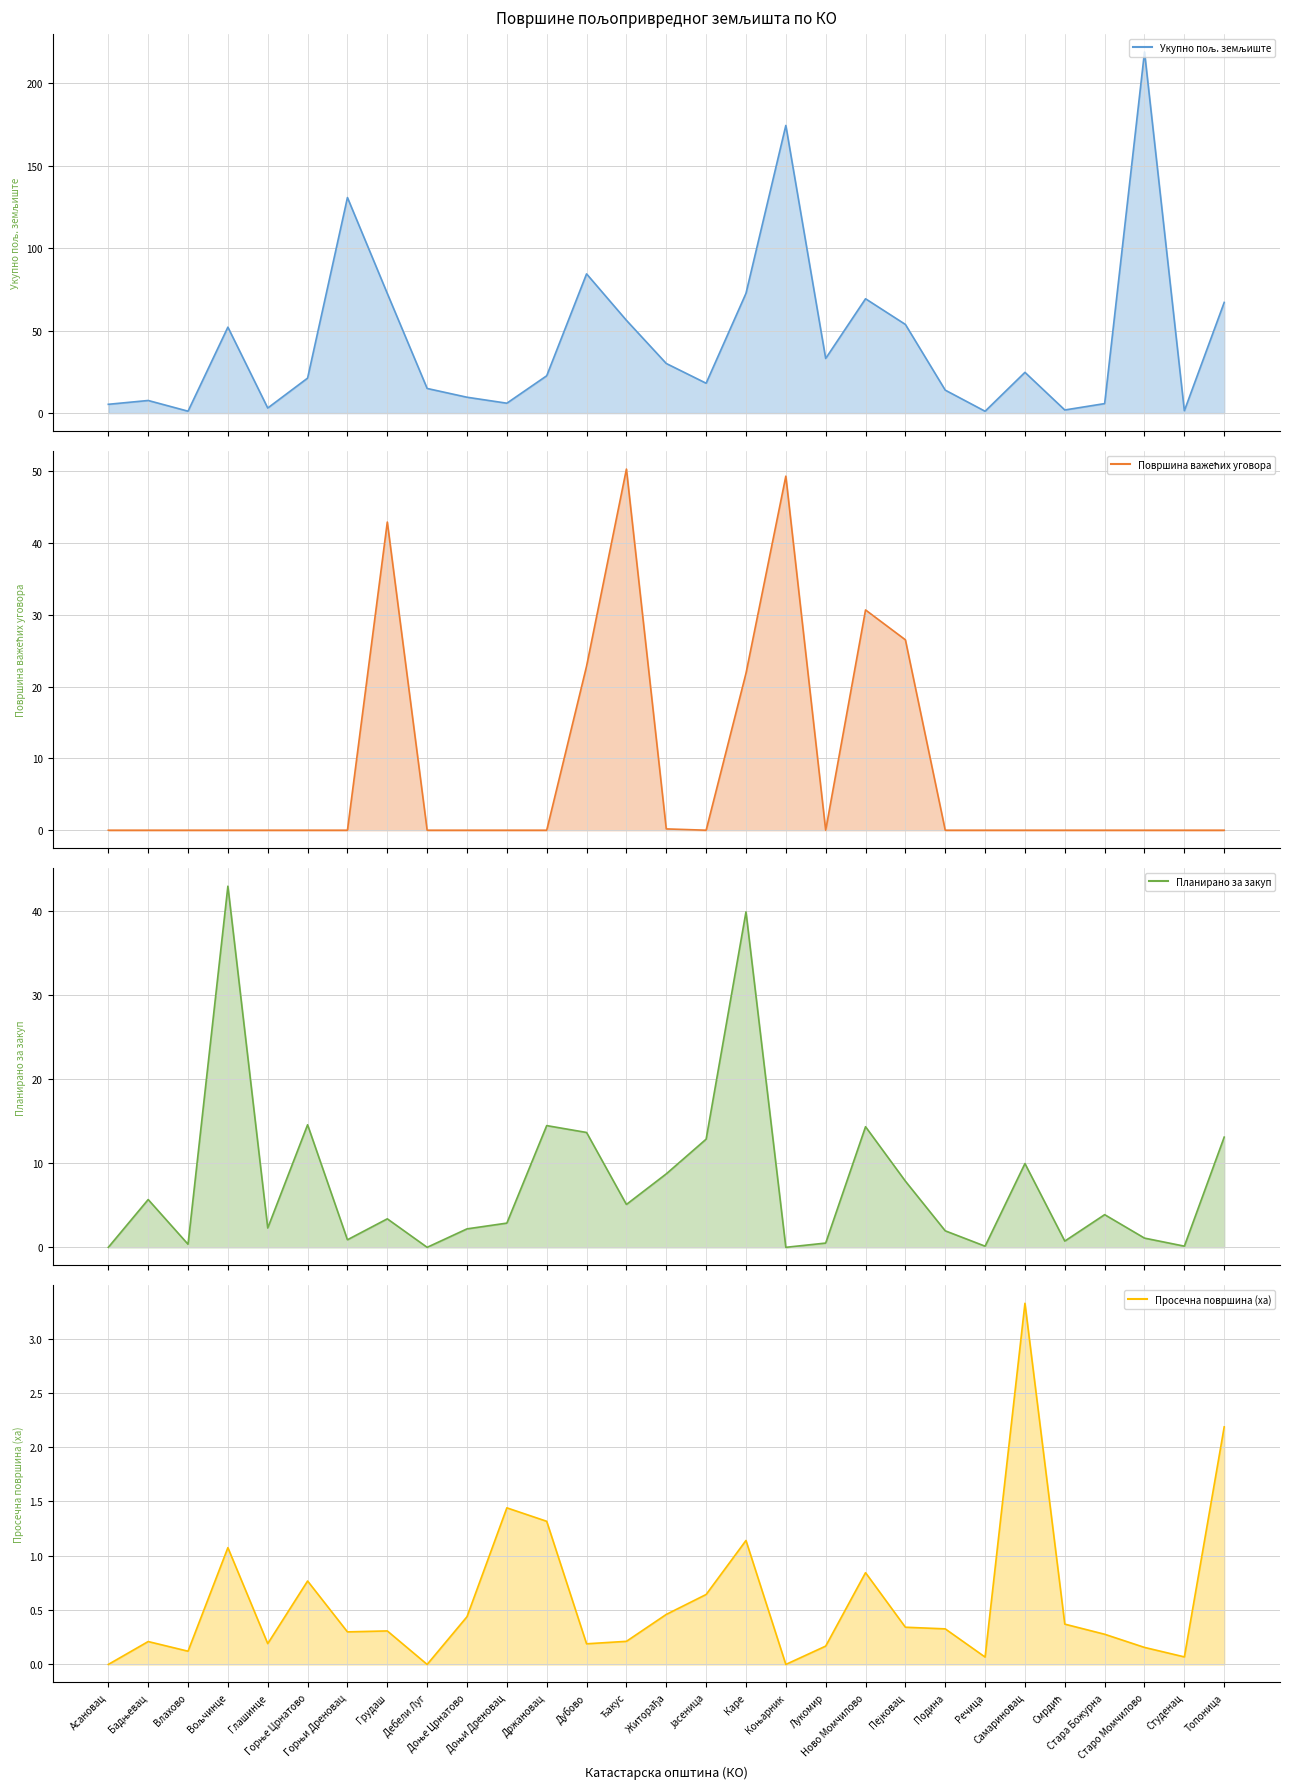

What is the value of the Укупно пољ. земљиште (line) point at the 9th from the left?

14.9